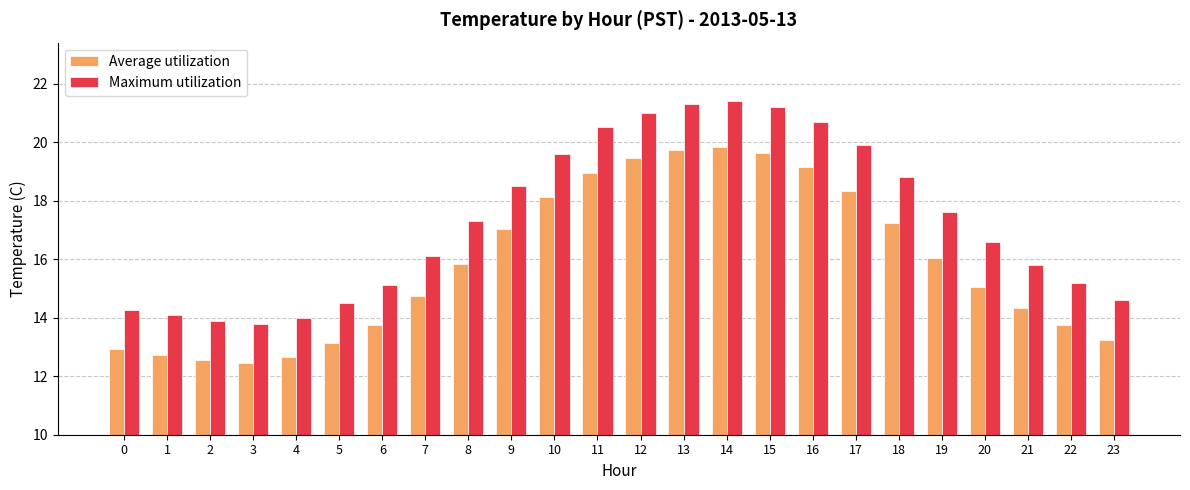

How many bars are there in each group?

2